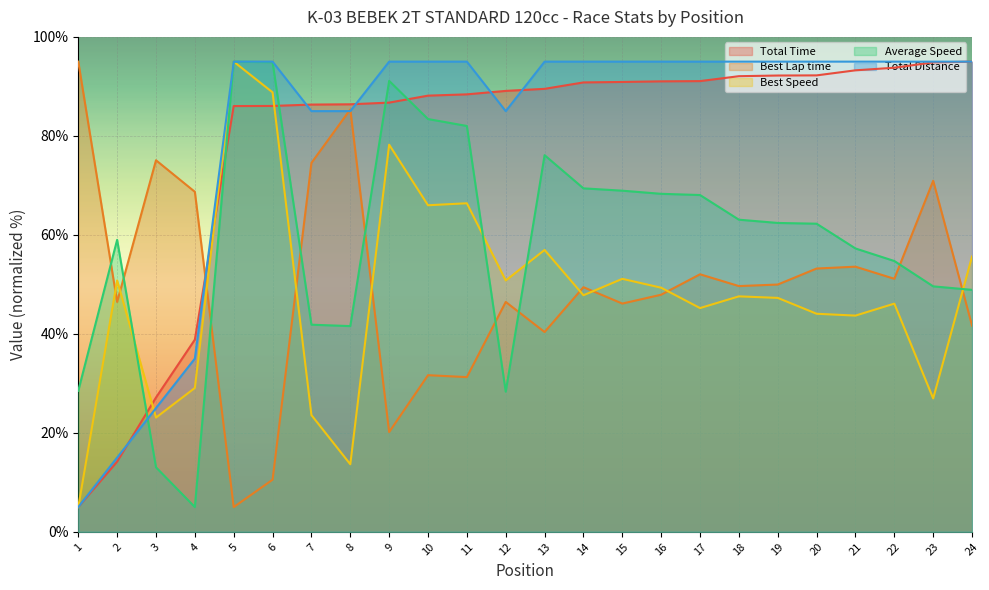

What is the difference between the highest and lowest values at 23?

68.0